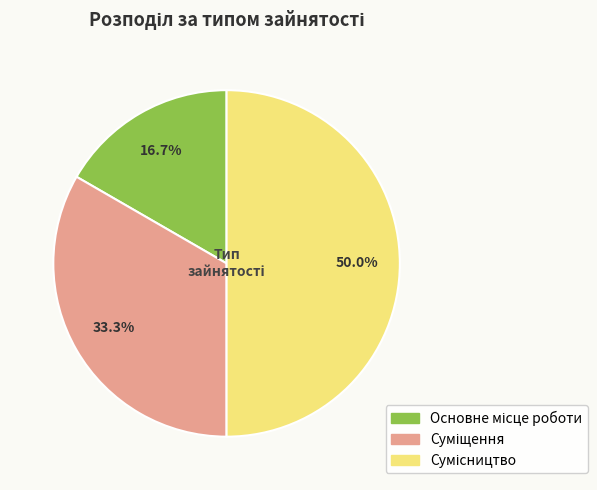

How many segments does this pie chart have?

3